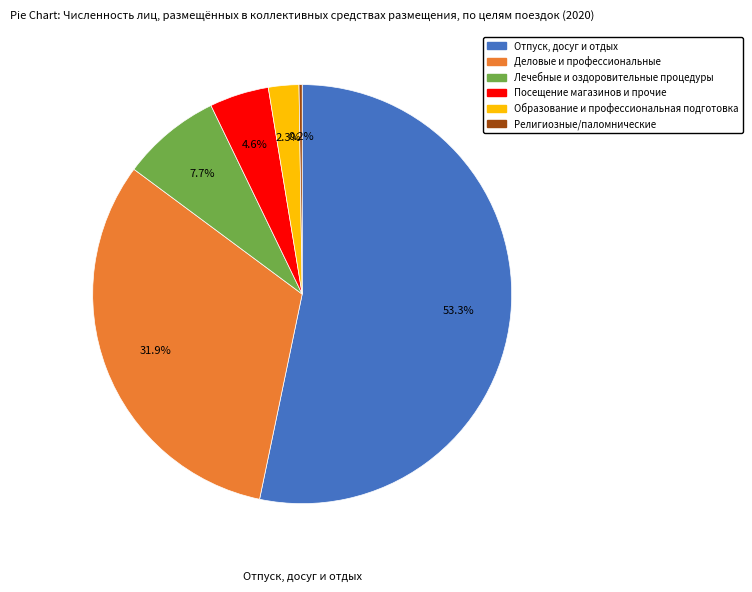

Which category has the biggest portion of the pie?

Отпуск, досуг и отдых